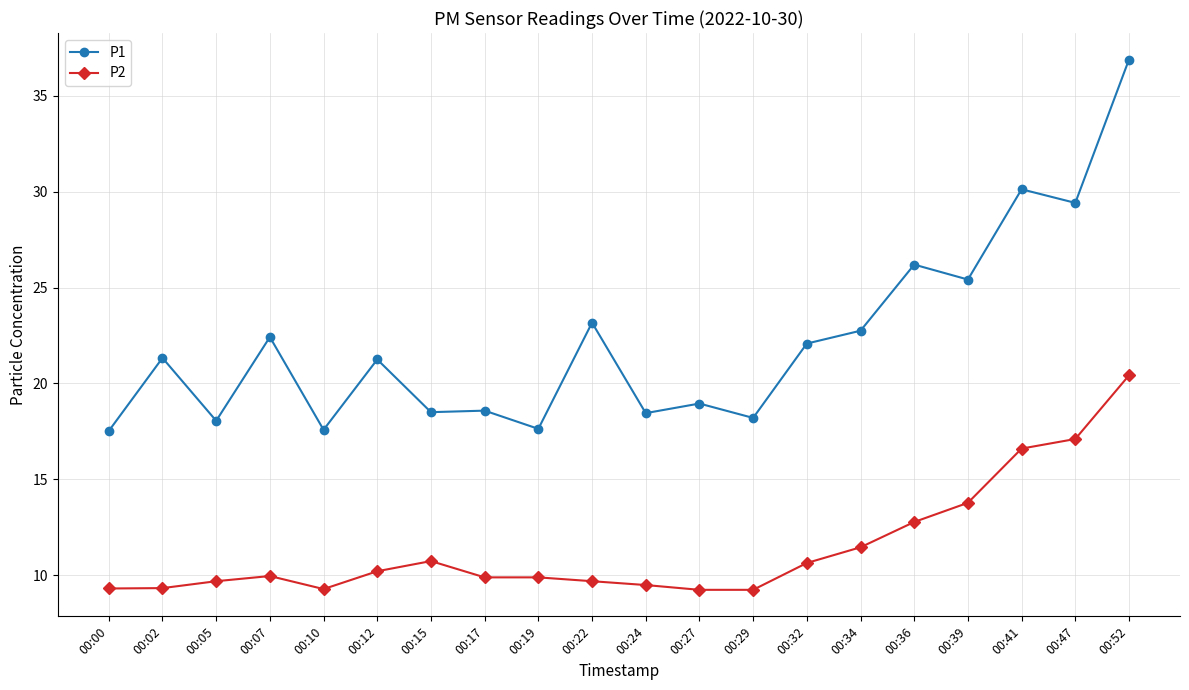

What is the value of the P1 point at the 5th from the left?

17.6